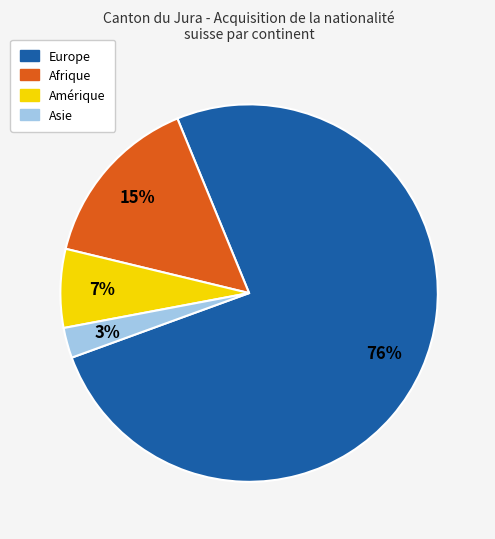

How many segments does this pie chart have?

4